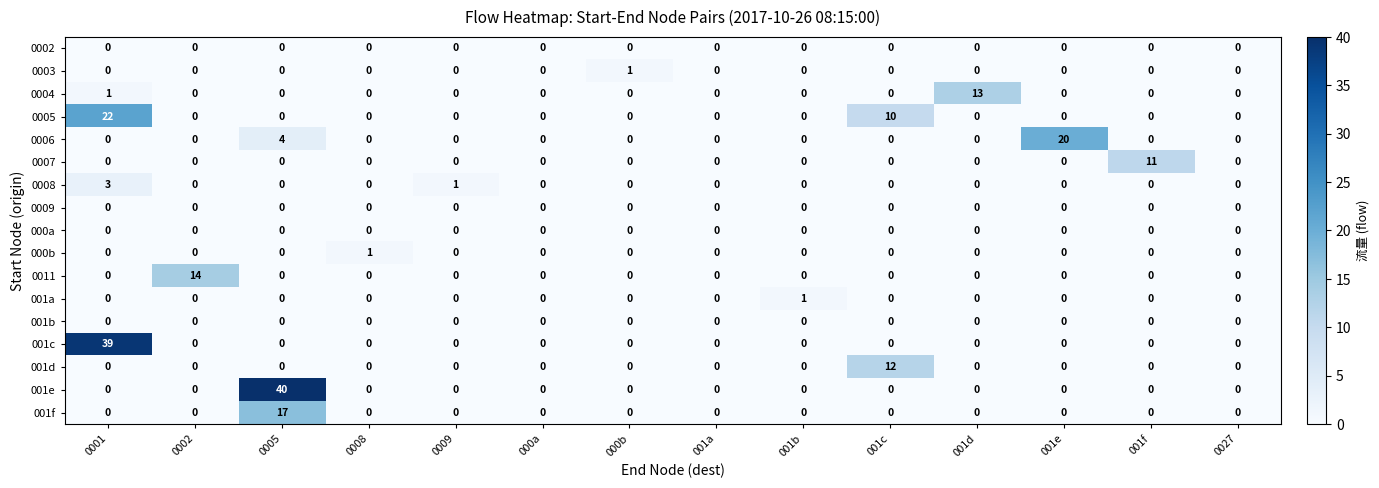

The value of 0005 at 001f is 0. True or false?

True